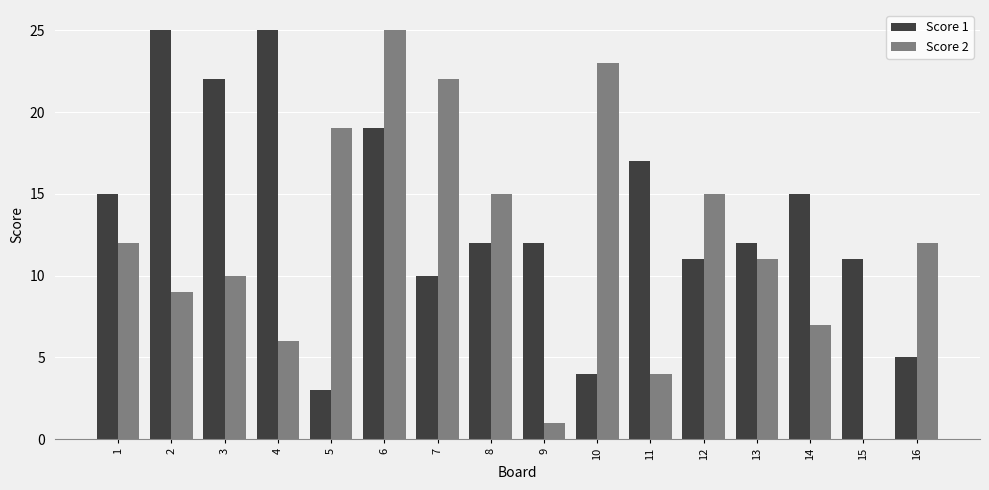

Is the value of Score 2 at 9 greater than the value of Score 1 at 11?

No